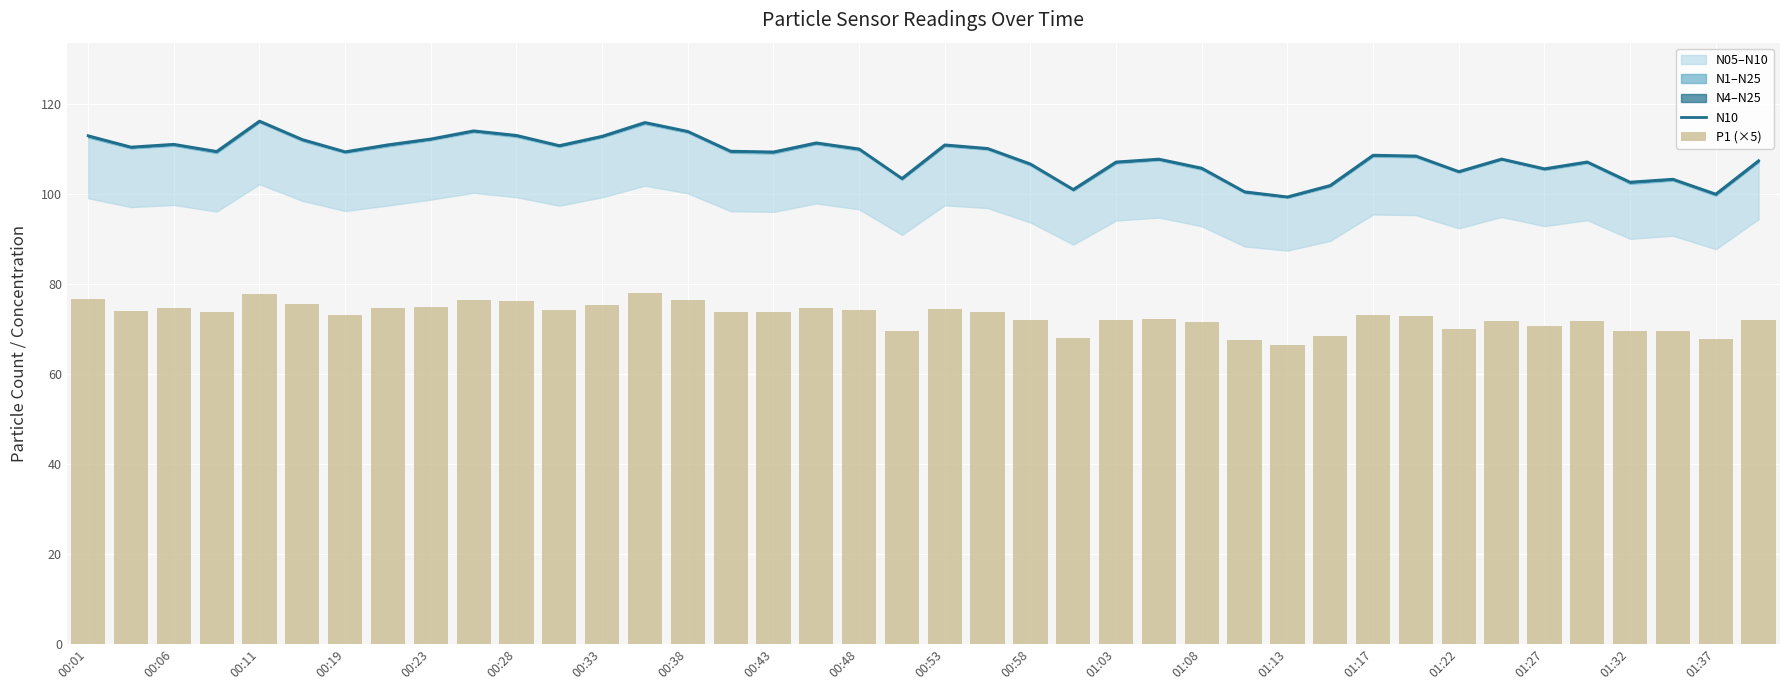

List the series in order of their overall mean, highest first.

N10, P1 (×5)